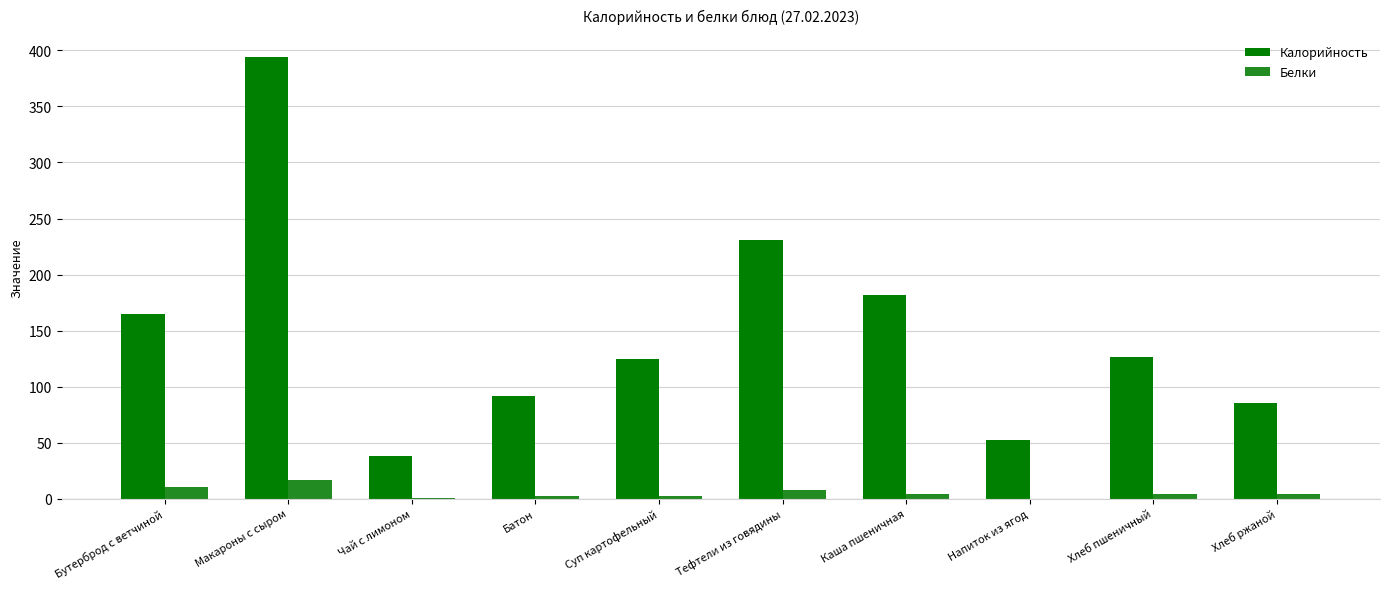

Are the bars horizontal?

No